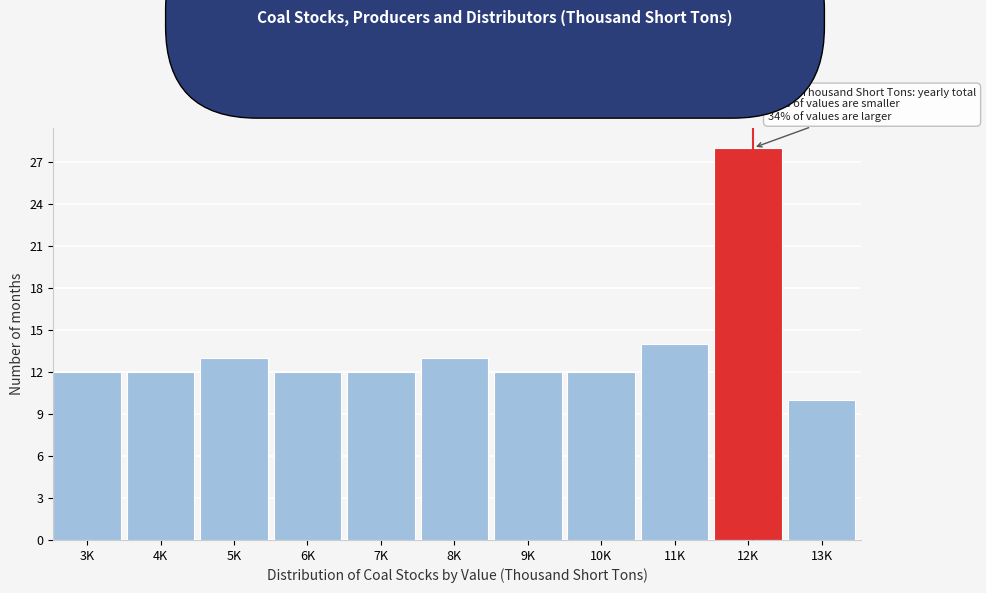

Reading left to right, list all the values displayed in this chart.

3K=12	4K=12	5K=13	6K=12	7K=12	8K=13	9K=12	10K=12	11K=14	12K=28	13K=10